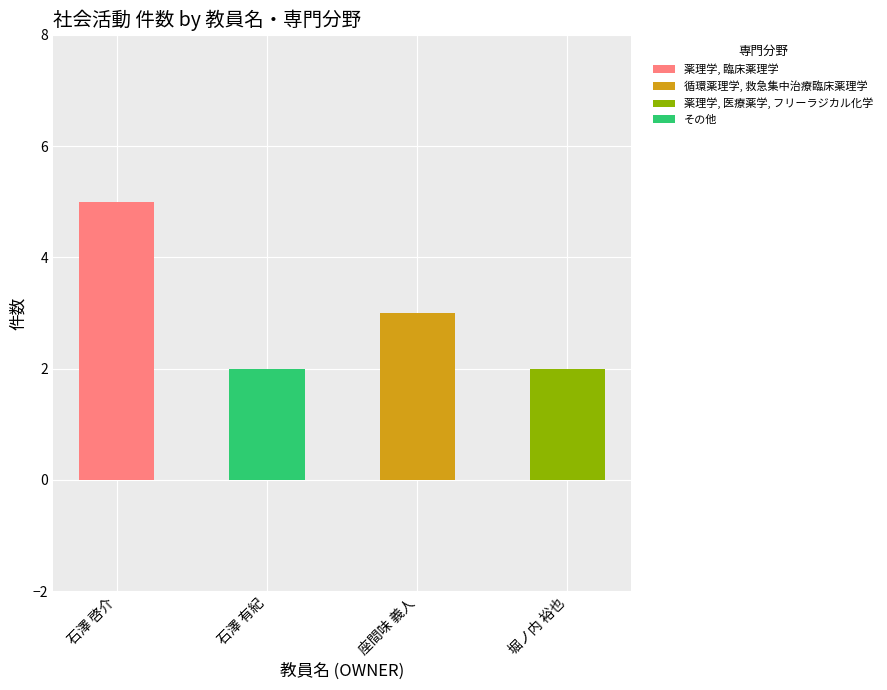

What is the sum of the 薬理学, 臨床薬理学 values at 堀ノ内 裕也 and 石澤 啓介?

5